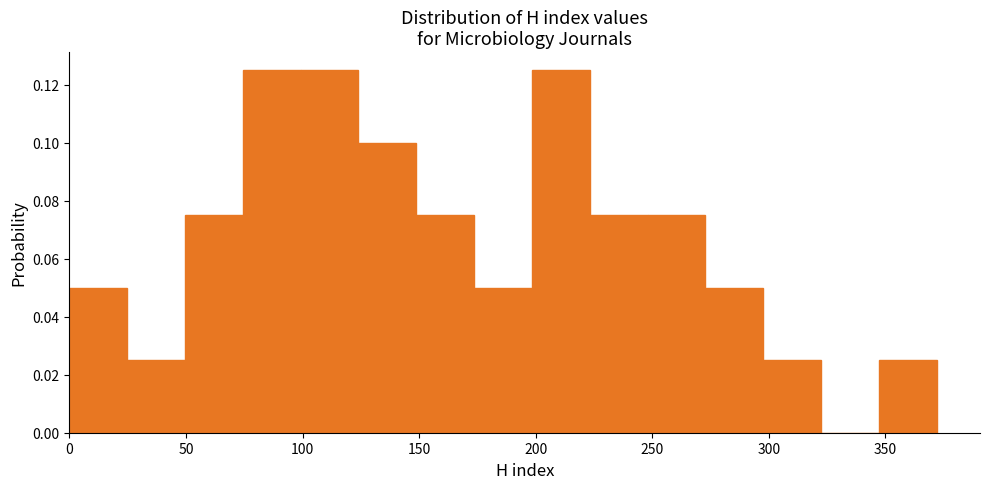

Reading left to right, transcribe this chart: for each bar, give the range it covers on the x-axis and its height. Neither the bar edges nor the heights are printed on the chart, so give them approximately, as read against the axes.

0 to 25: 0.050
25 to 50: 0.026
50 to 75: 0.076
75 to 100: 0.126
100 to 125: 0.126
125 to 150: 0.100
150 to 175: 0.076
175 to 200: 0.050
200 to 225: 0.126
225 to 250: 0.076
250 to 275: 0.076
275 to 300: 0.050
300 to 320: 0.026
320 to 345: 0
345 to 370: 0.026